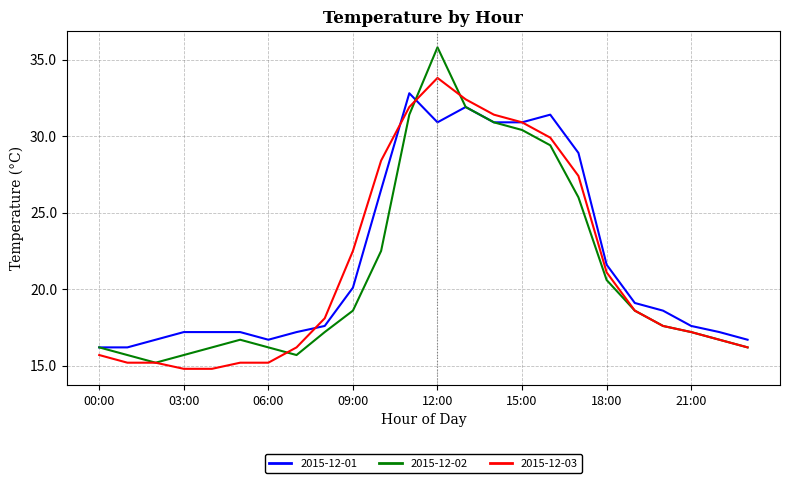

Which series has the widest spread of values?

2015-12-02